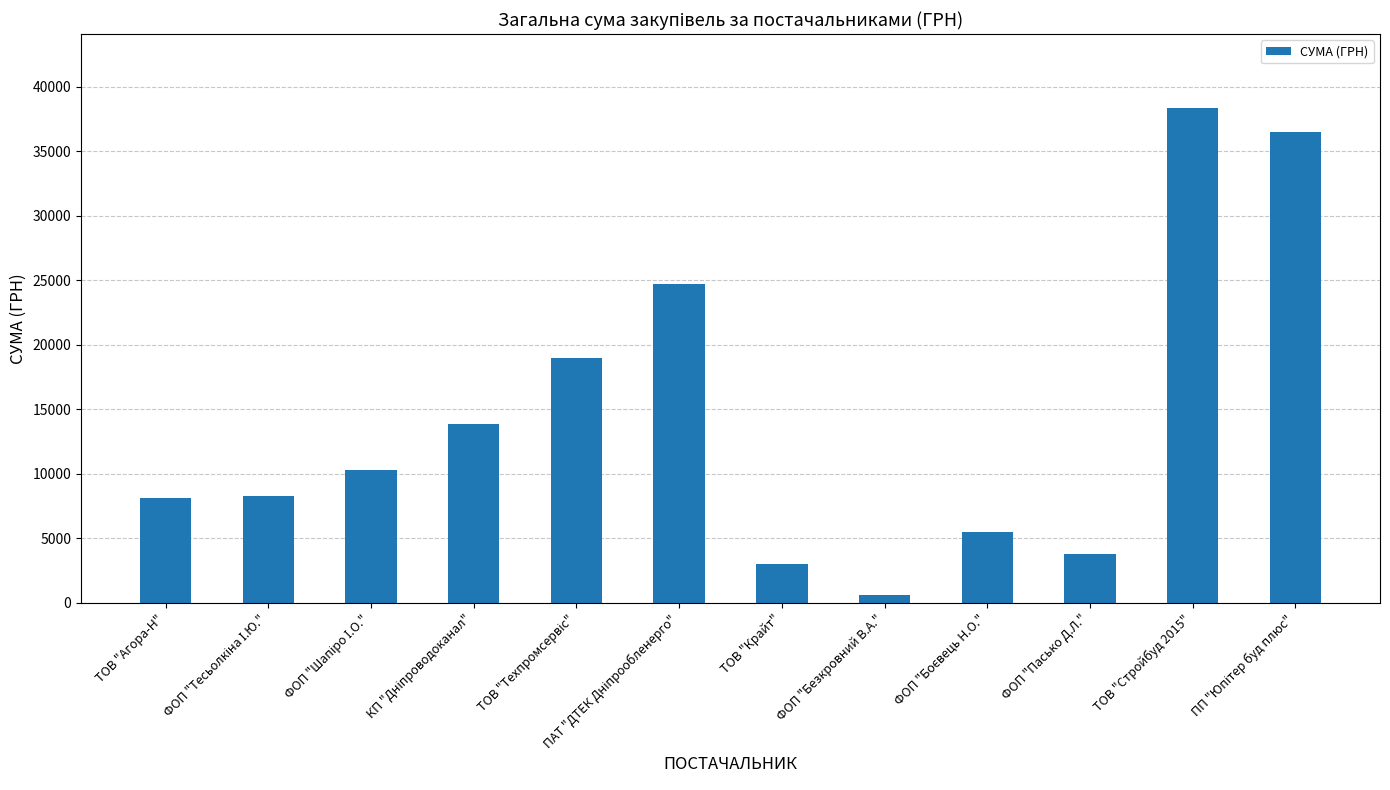

What is the sum of all values?

172002.9